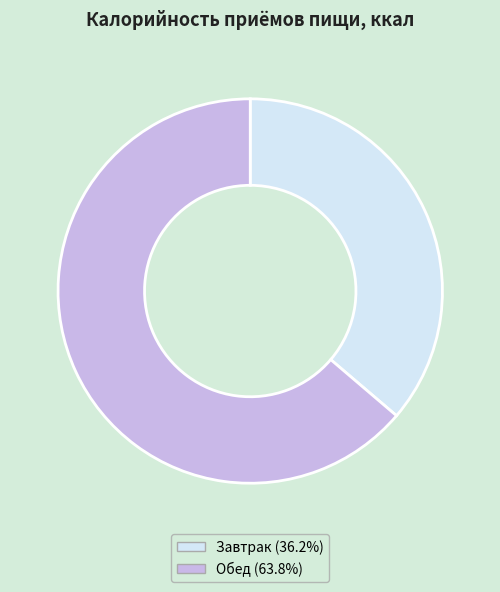

True or false: Обед accounts for 64% of the total.

True